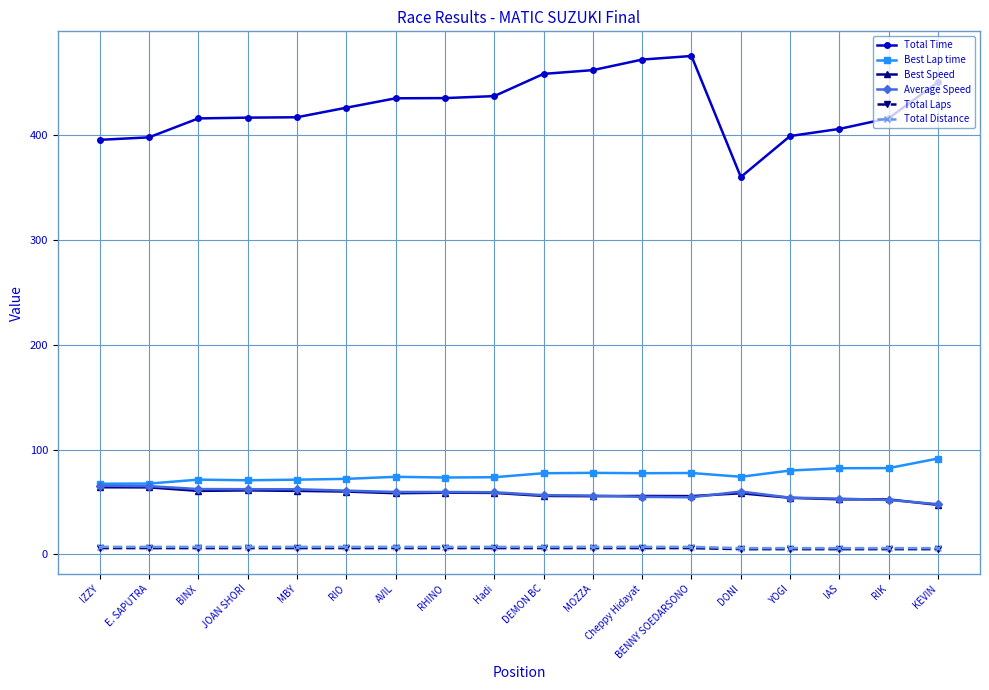

How many lines are shown in the chart?

6